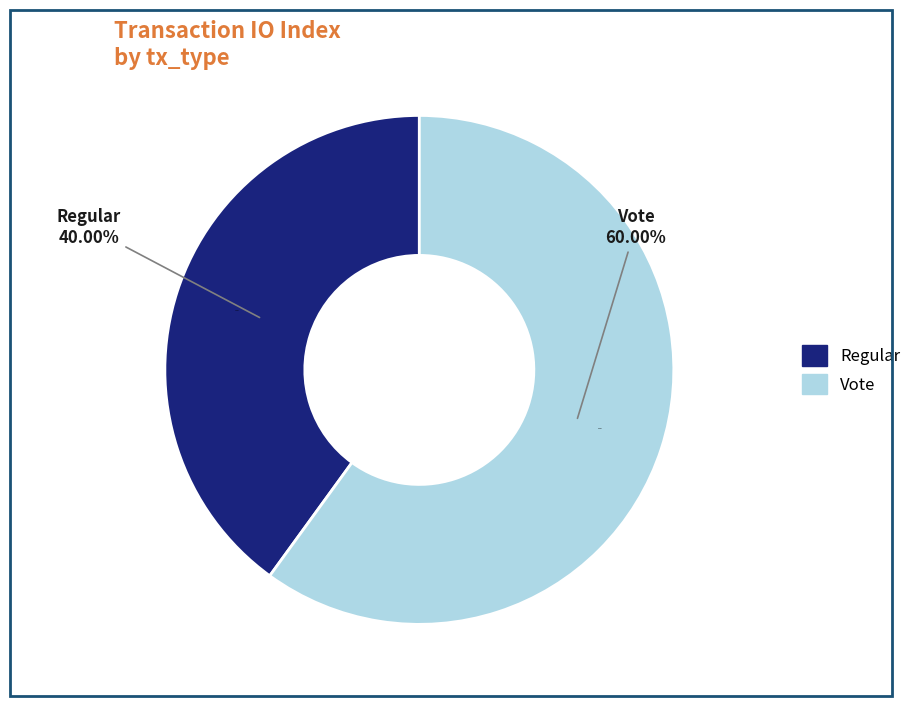

To the nearest percent, what percentage of the pie is Regular?

40%